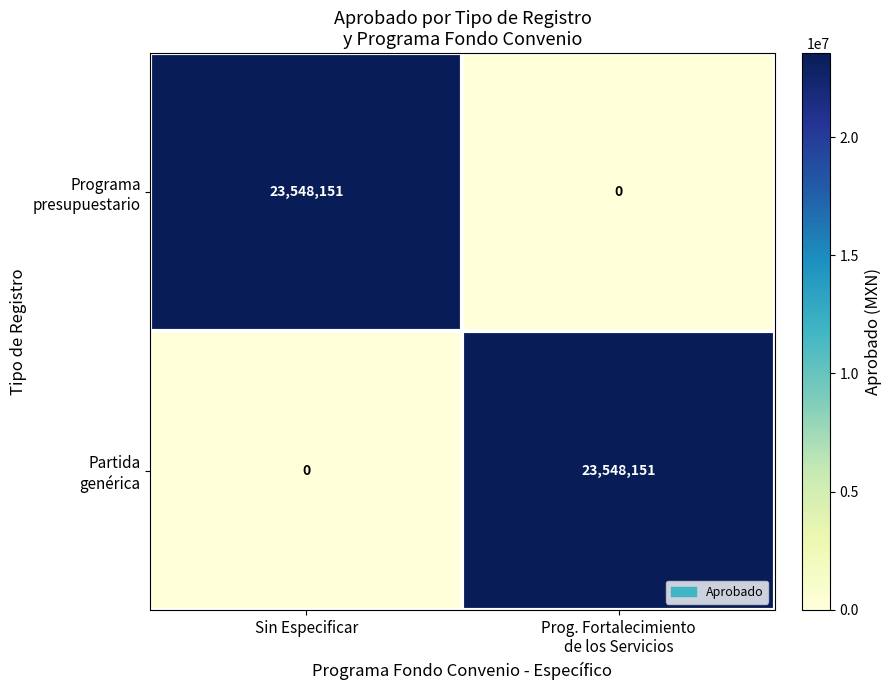

What is the spread (max minus min) of values at Sin Especificar?

23548151